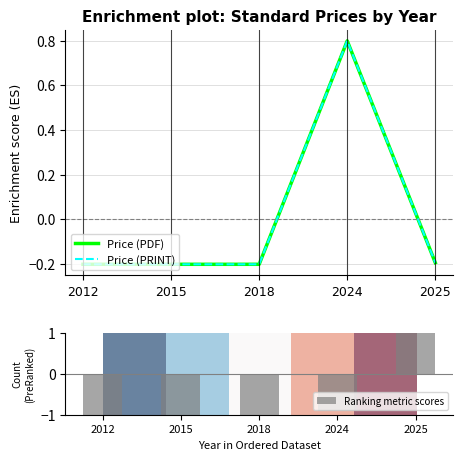

What is the difference between the Ranking metric scores values at 2025 and 2015?

2.0